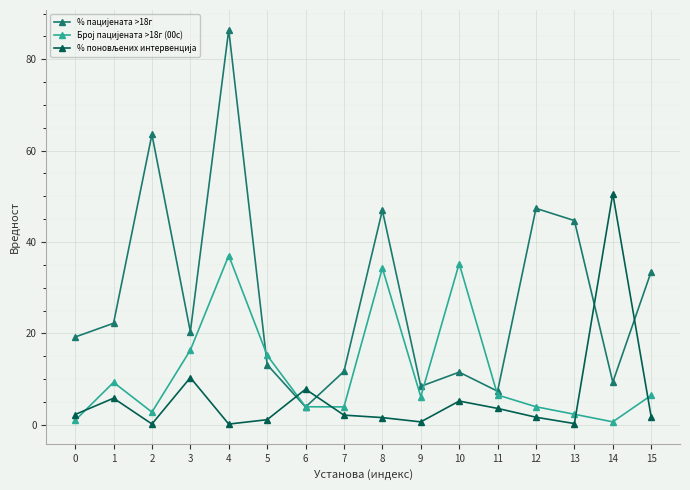

Which category has the highest value across all series?

4